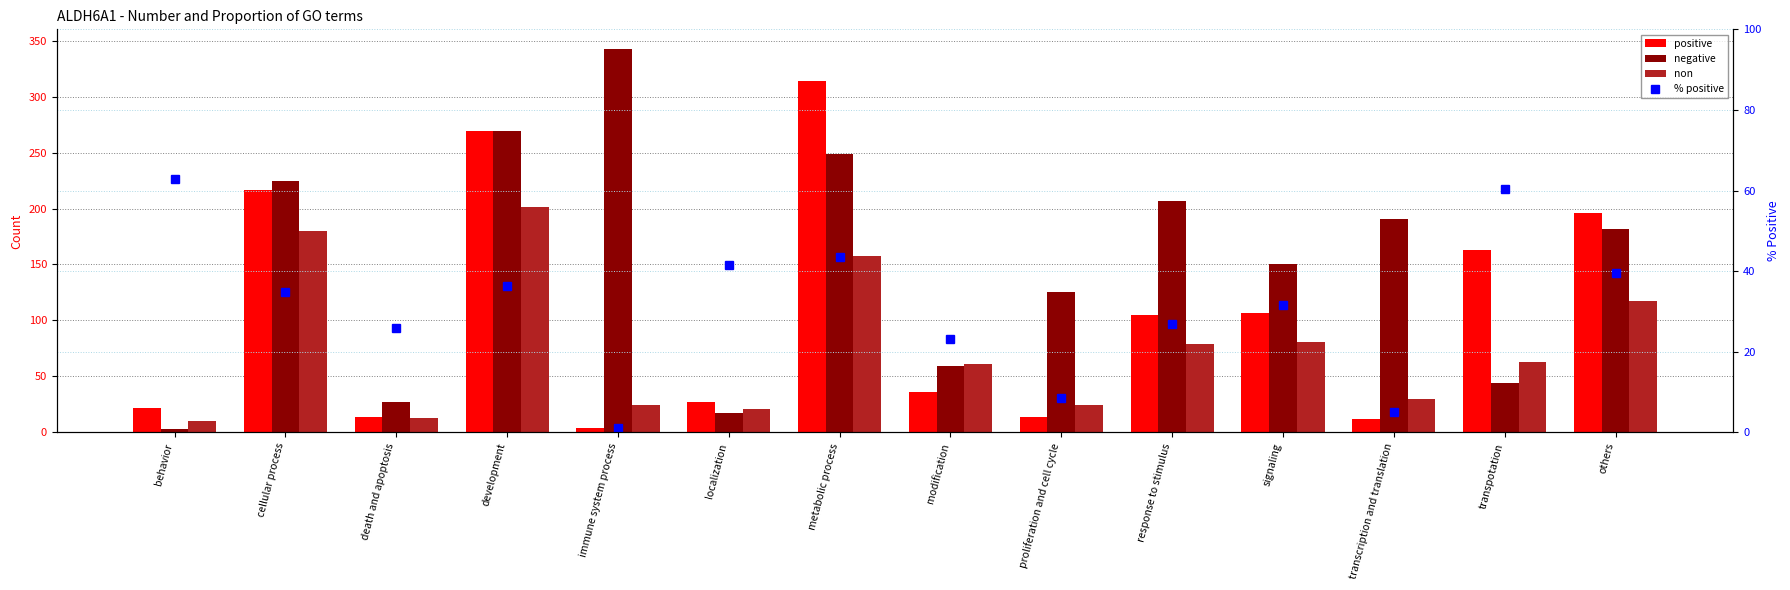

What is the value of the % positive bar at the 9th from the left?

8.6